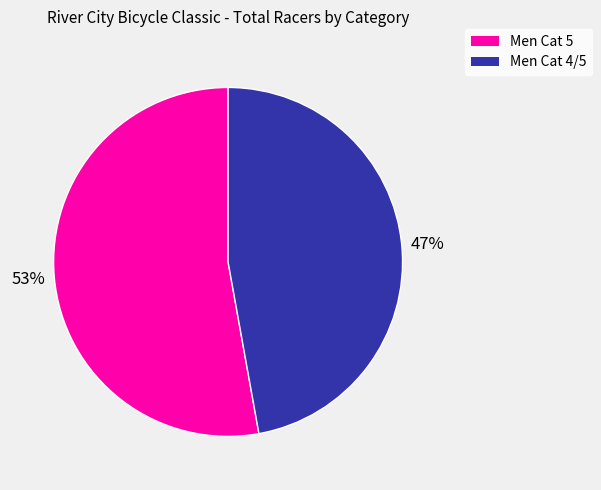

Is the sum of Men Cat 4/5 and Men Cat 5 greater than half?

Yes